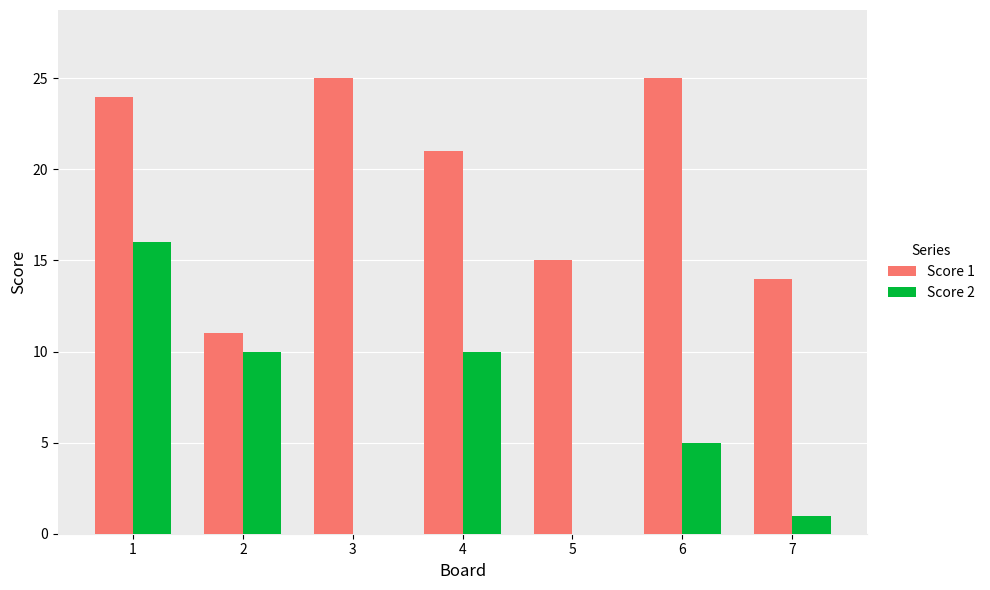

Which series changed the most between 2 and 4?

Score 1